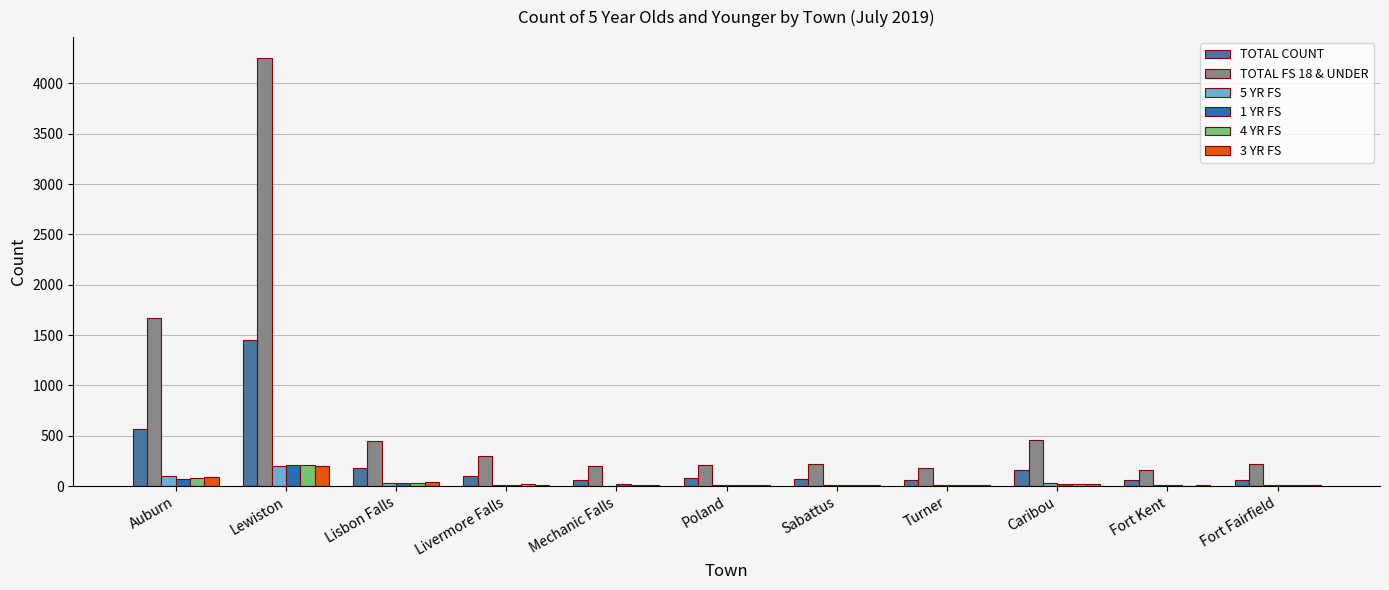

At which label is TOTAL COUNT closest to 757?

Auburn